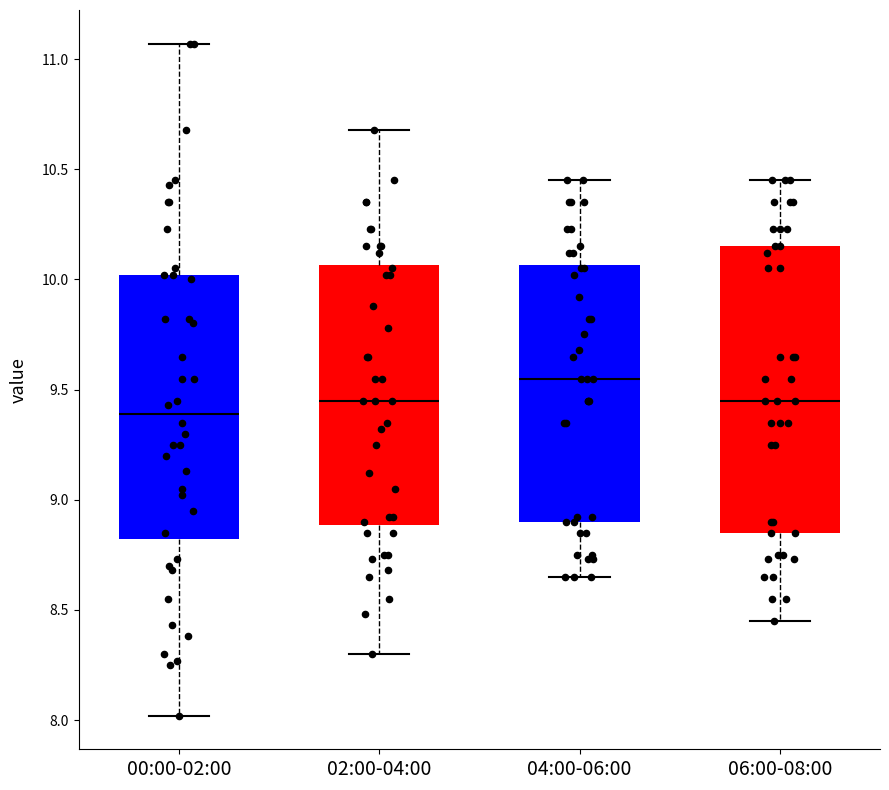

Which box's median line is the lowest?

00:00-02:00